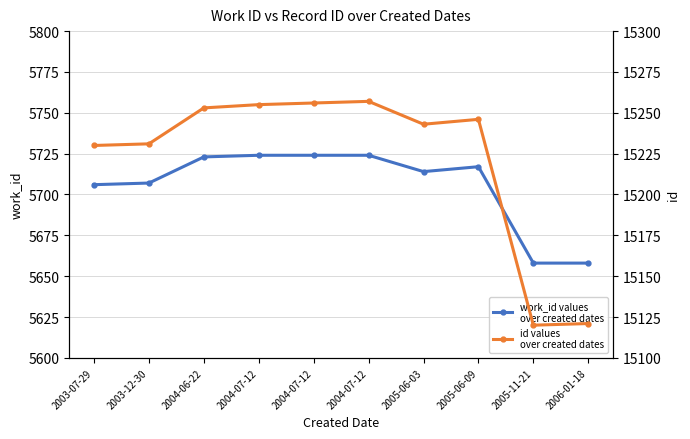

In work_id values over created dates, how many points are lower than both neighbors (excluding endpoints)?

1